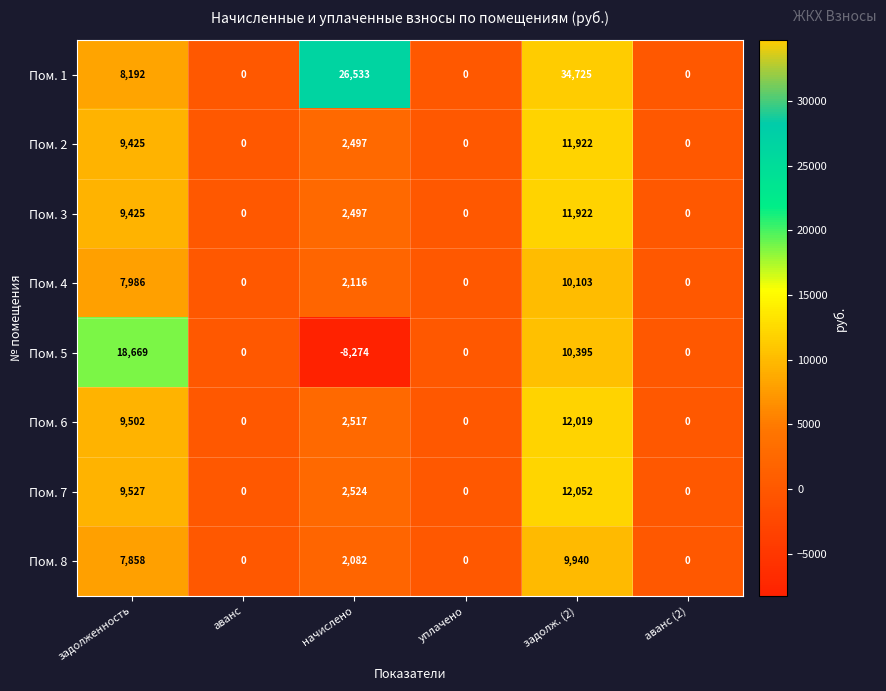

What is the sum of all Пом. 6 values?

24038